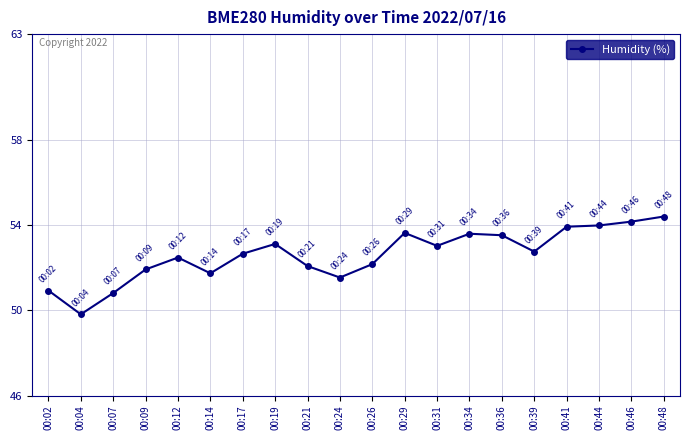

What value does the data have at 00:19?

53.1